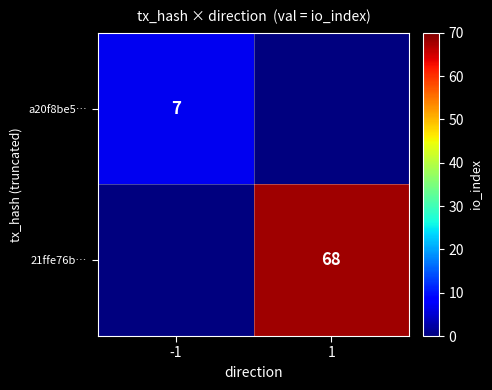

Count the number of categories in the chart.

2